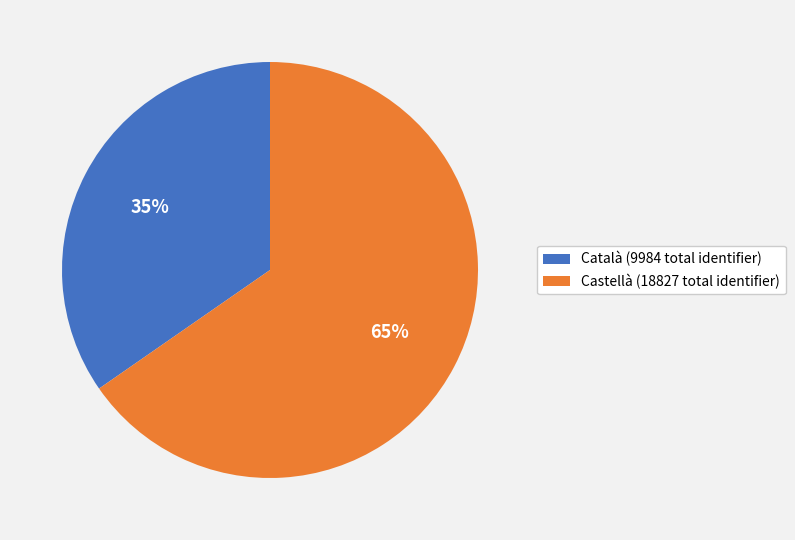

Is it true that Català (9984 total identifier) is 43% of the pie?

False